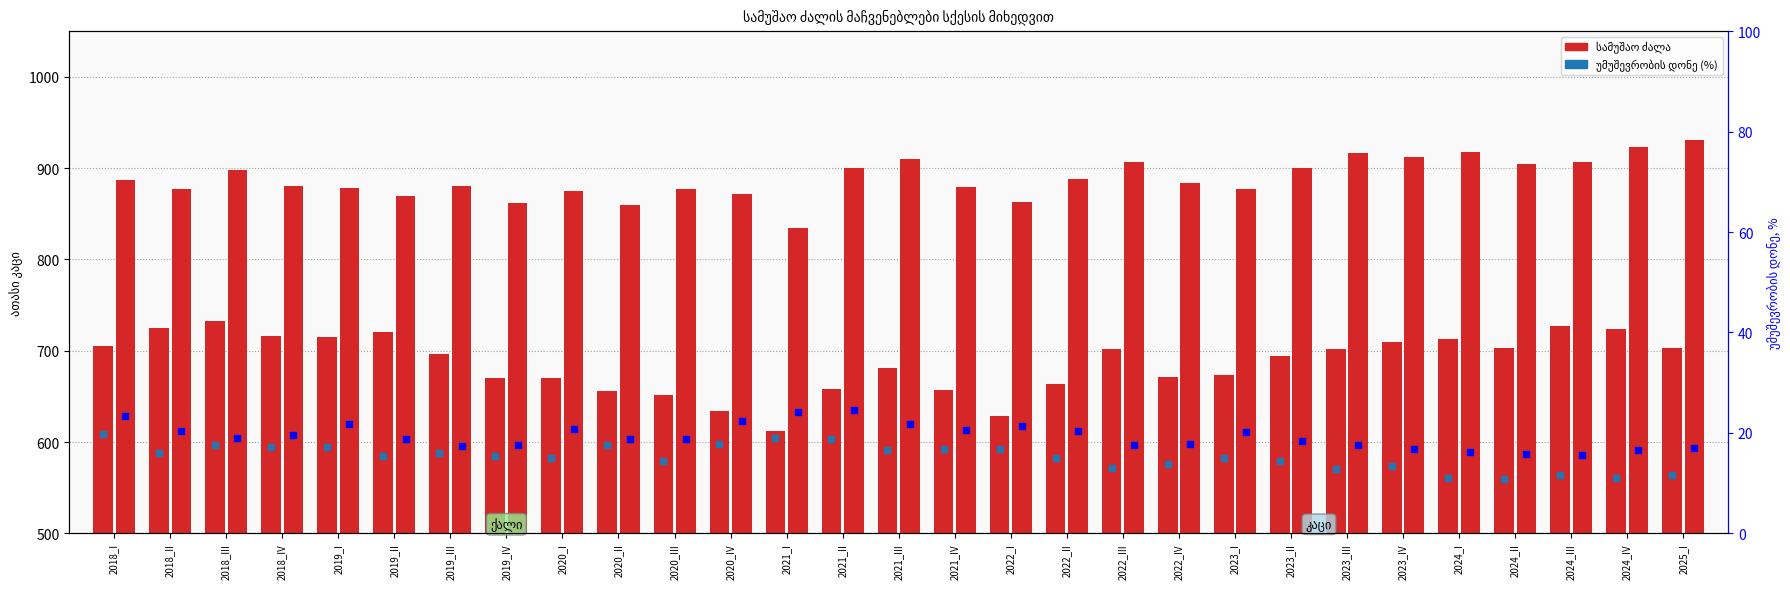

Which series contains the lowest Y value?

უმუშევრობის დონე (ქალი)